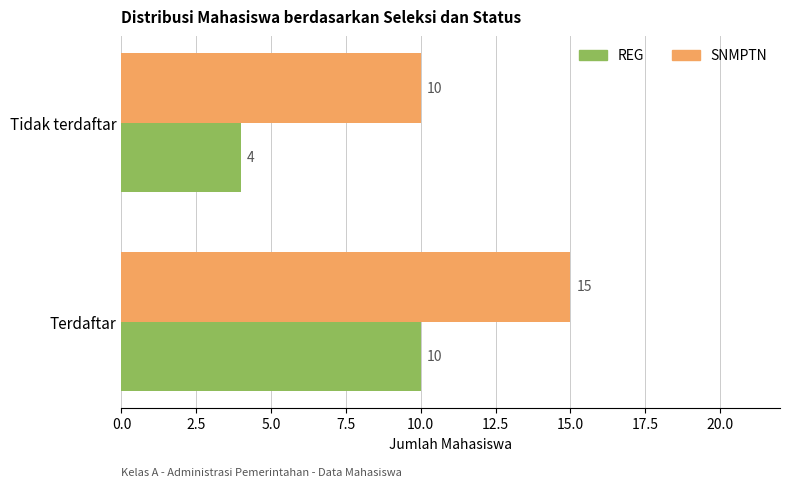

Is the value of REG at Tidak terdaftar greater than the value of SNMPTN at Terdaftar?

No